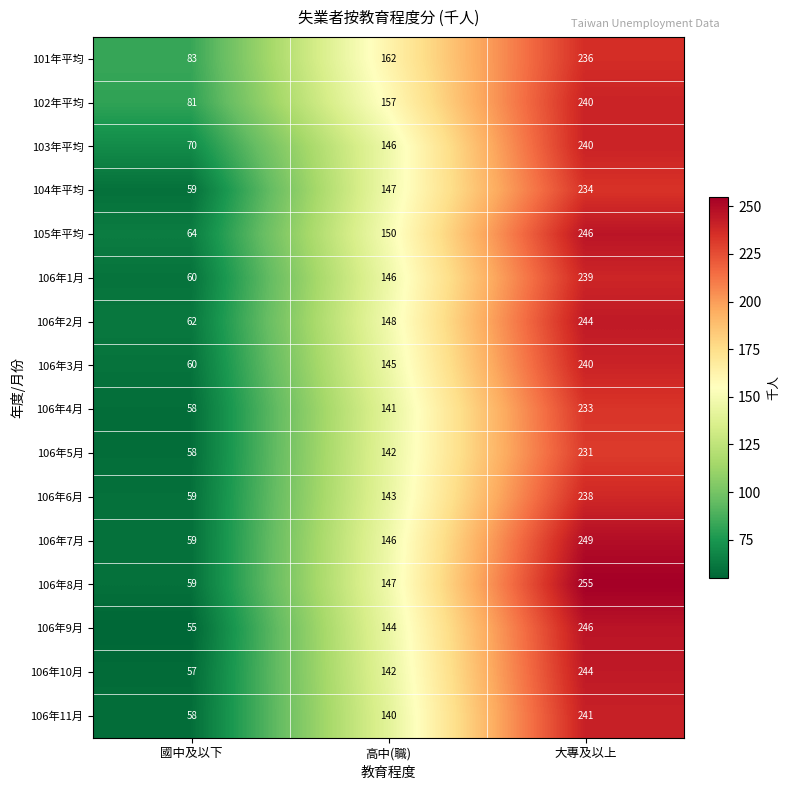

At which category does the chart reach its minimum across all series?

國中及以下